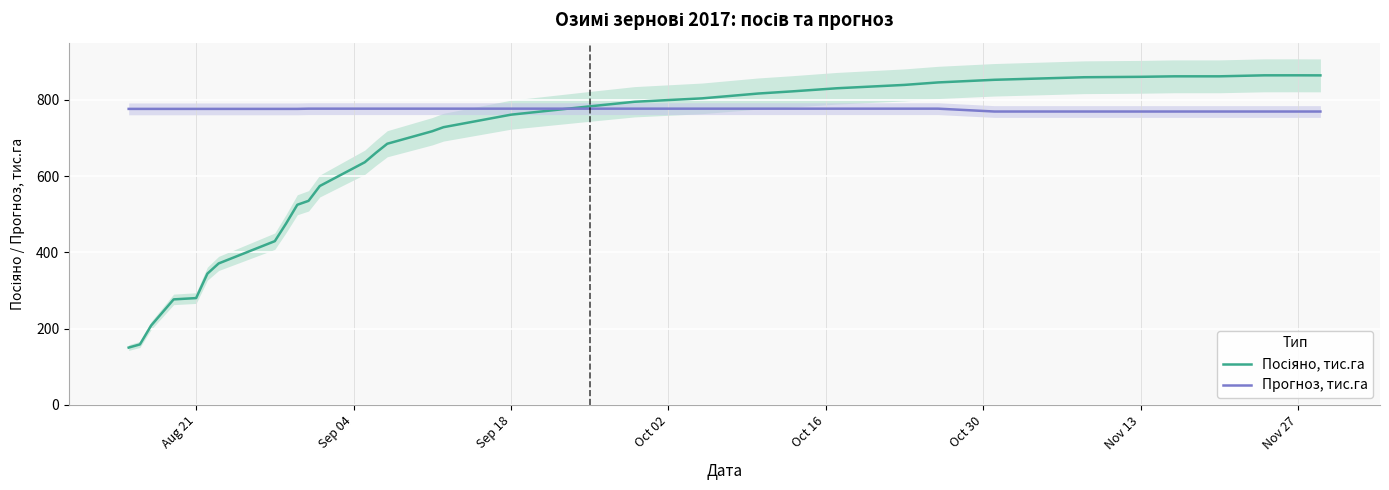

At how many categories does at least one series exceed 245?

34